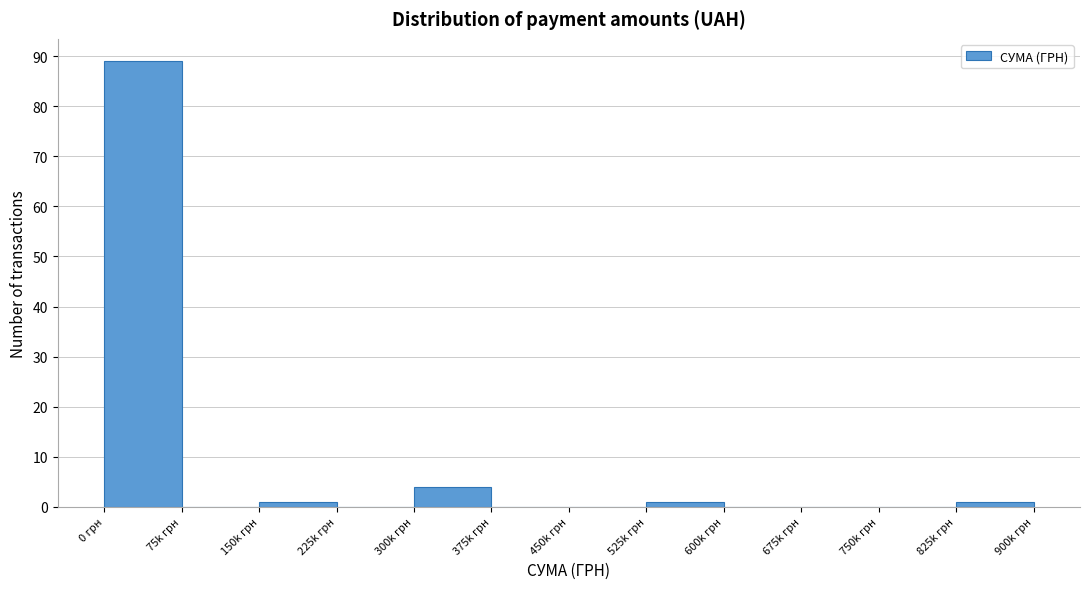

Reading left to right, extract all data points from this chart.

0 грн=89	75k грн=0	150k грн=1	225k грн=0	300k грн=4	375k грн=0	450k грн=0	525k грн=1	600k грн=0	675k грн=0	750k грн=0	825k грн=1